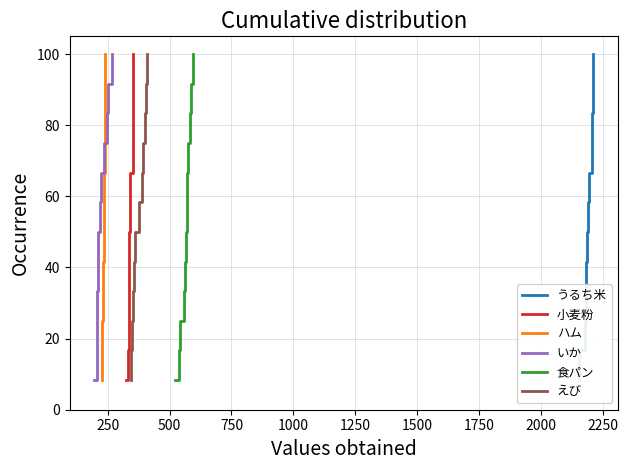

What is the minimum value for 食パン?

8.3